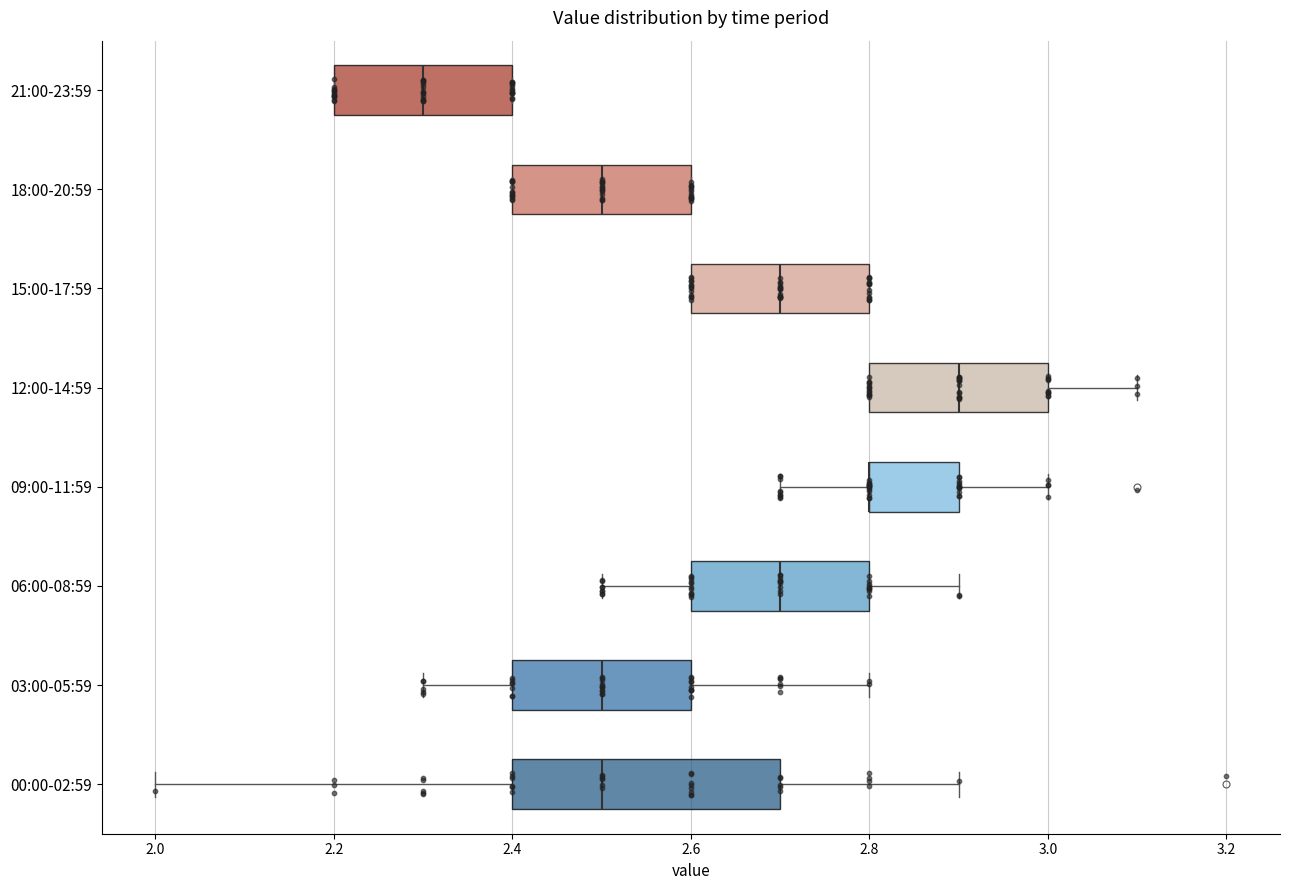

Which box is the widest, from its left edge to its right edge?

00:00-02:59